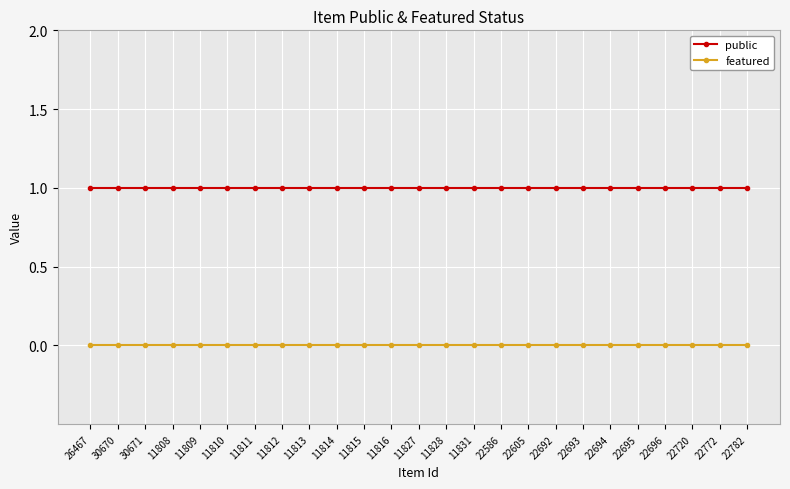

At 22720, list the series in order from largest to smallest.

public, featured